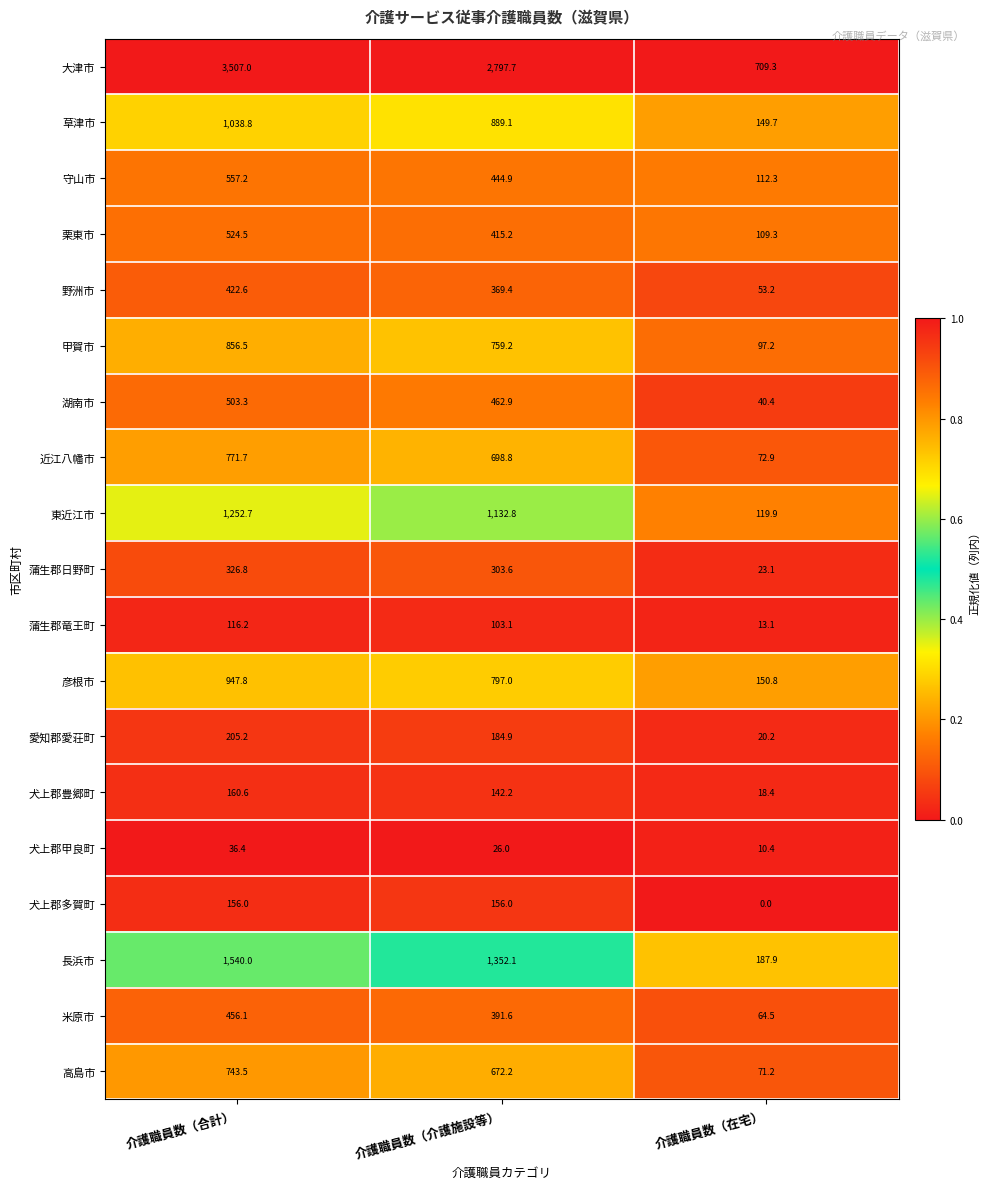

List the series in order of their peak value, highest first.

大津市, 長浜市, 東近江市, 草津市, 彦根市, 甲賀市, 近江八幡市, 高島市, 守山市, 栗東市, 湖南市, 米原市, 野洲市, 蒲生郡日野町, 愛知郡愛荘町, 犬上郡豊郷町, 犬上郡多賀町, 蒲生郡竜王町, 犬上郡甲良町